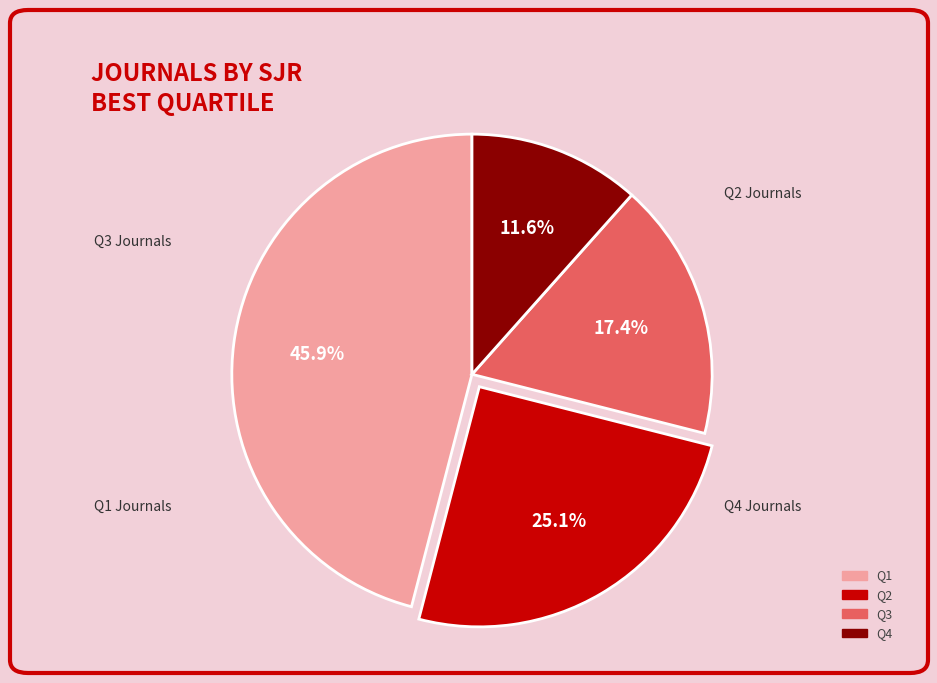

How many segments does this pie chart have?

4